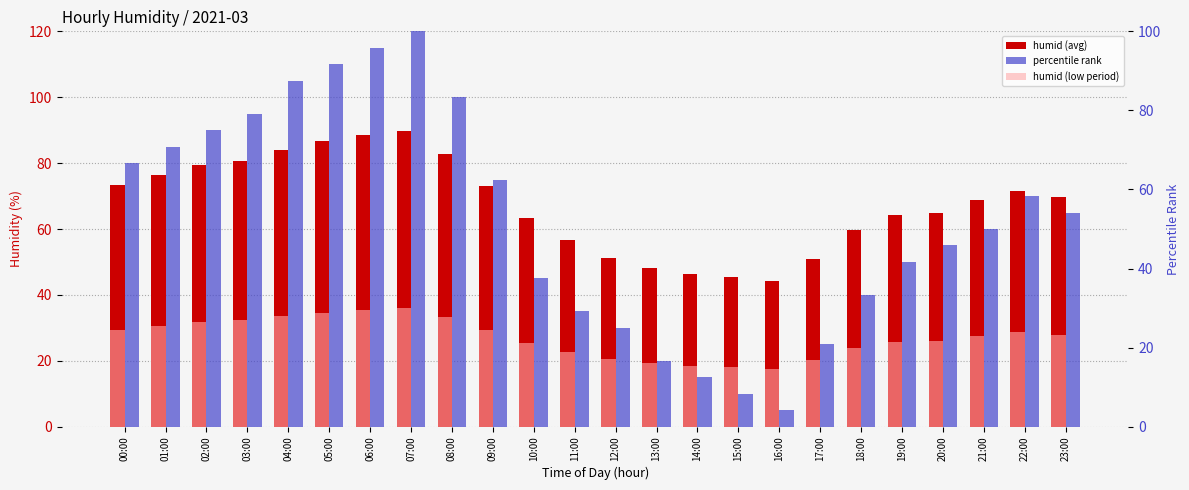

What is the difference between the second highest and second lowest values in the humid (low period) series?

17.2